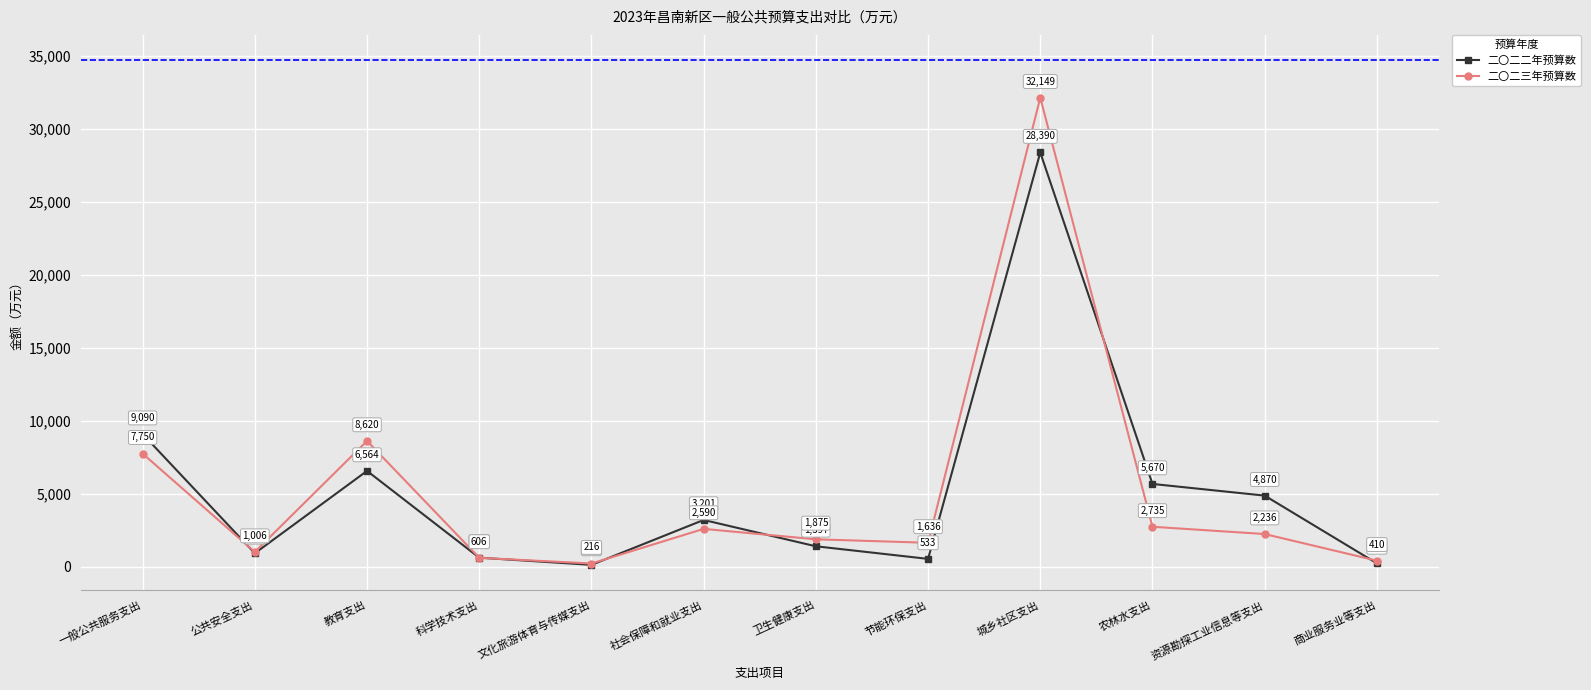

Where is the first local maximum for 二〇二二年预算数?

教育支出